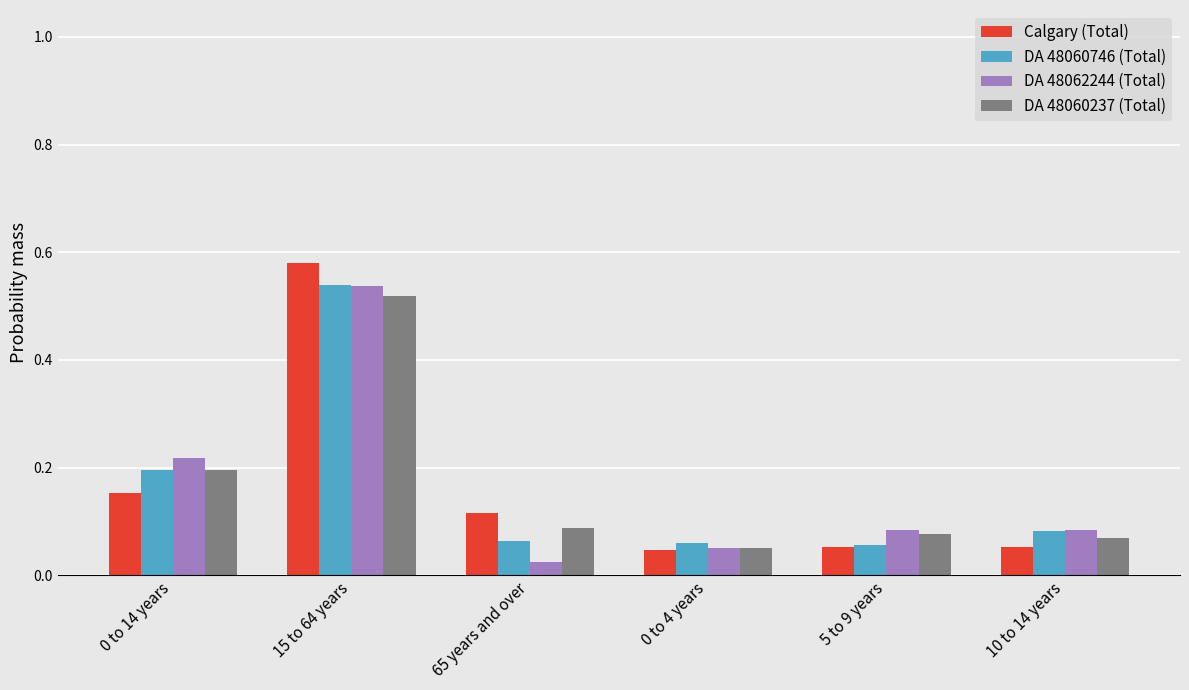

Which category has the highest value across all series?

15 to 64 years